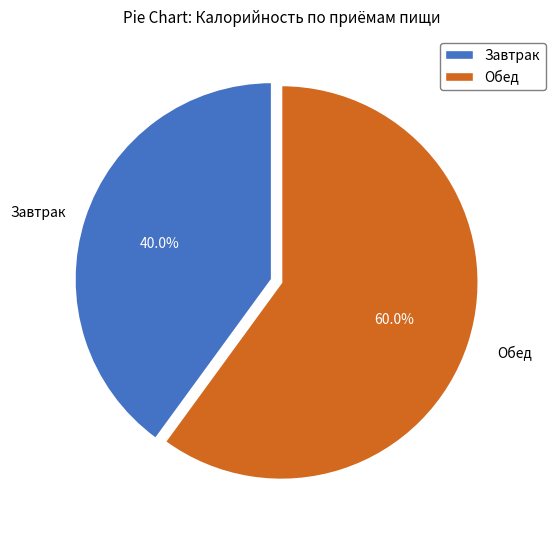

True or false: Завтрак accounts for 30% of the total.

False